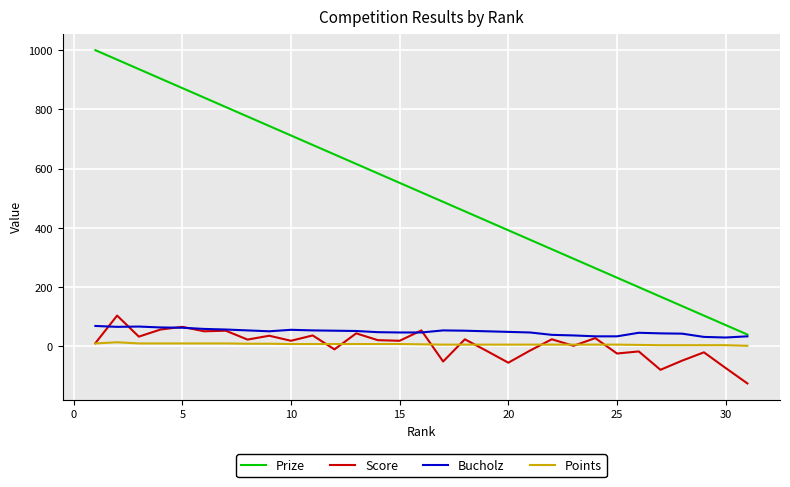

True or false: Score has more than 1 interior local peaks.

True